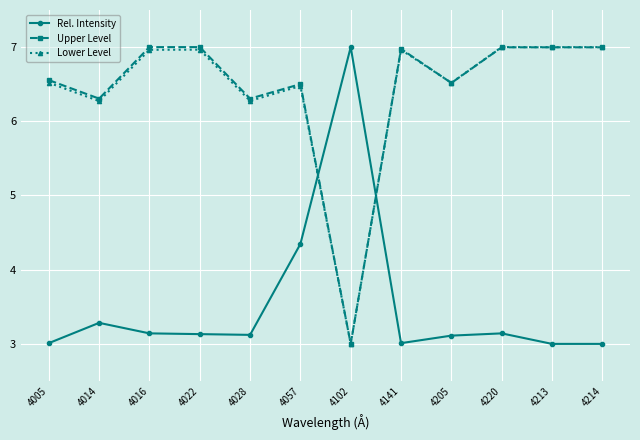

What is the difference between the second highest and minimum values in the Rel. Intensity series?

1.3